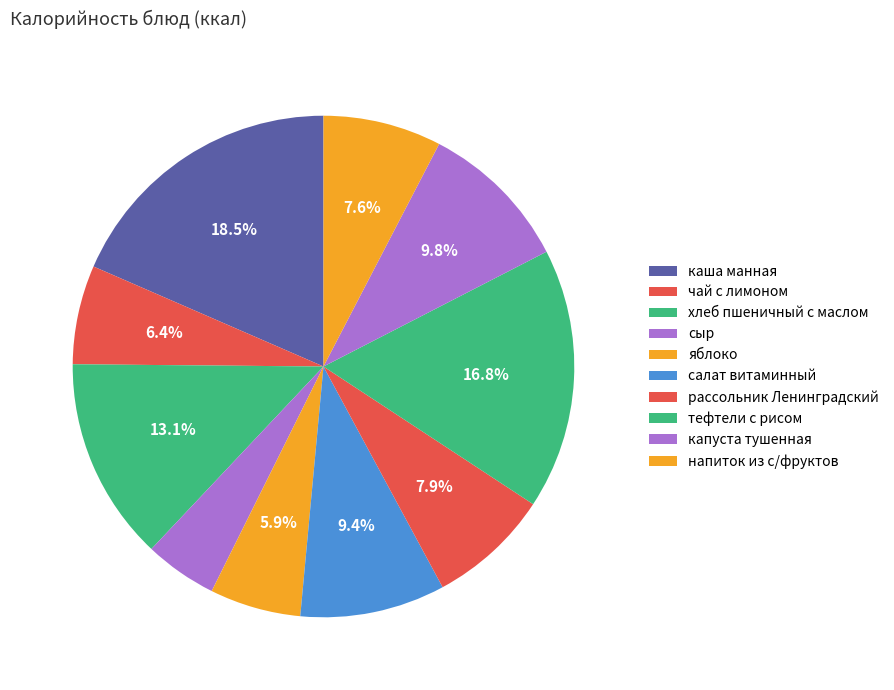

Count the number of slices in the pie.

10